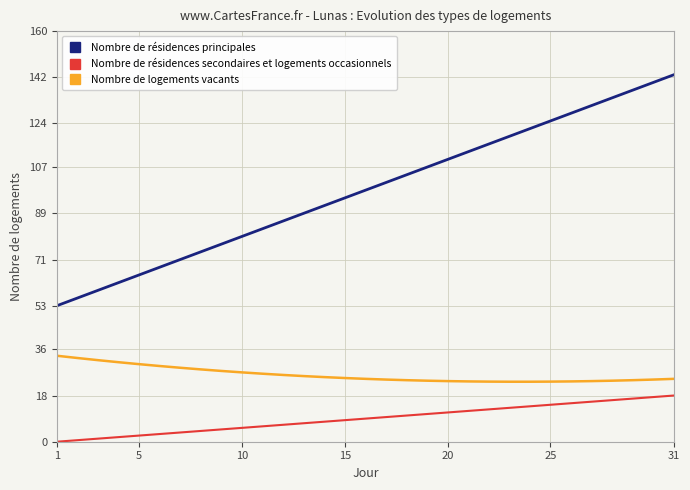

What is the maximum value shown in the chart?

143.0